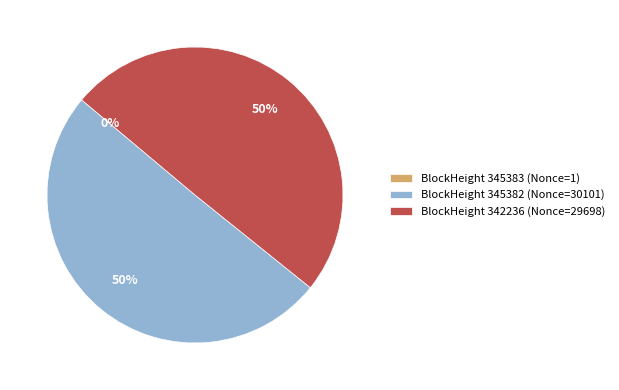

To the nearest percent, what is the difference between the largest and smallest slice percentages?

50%